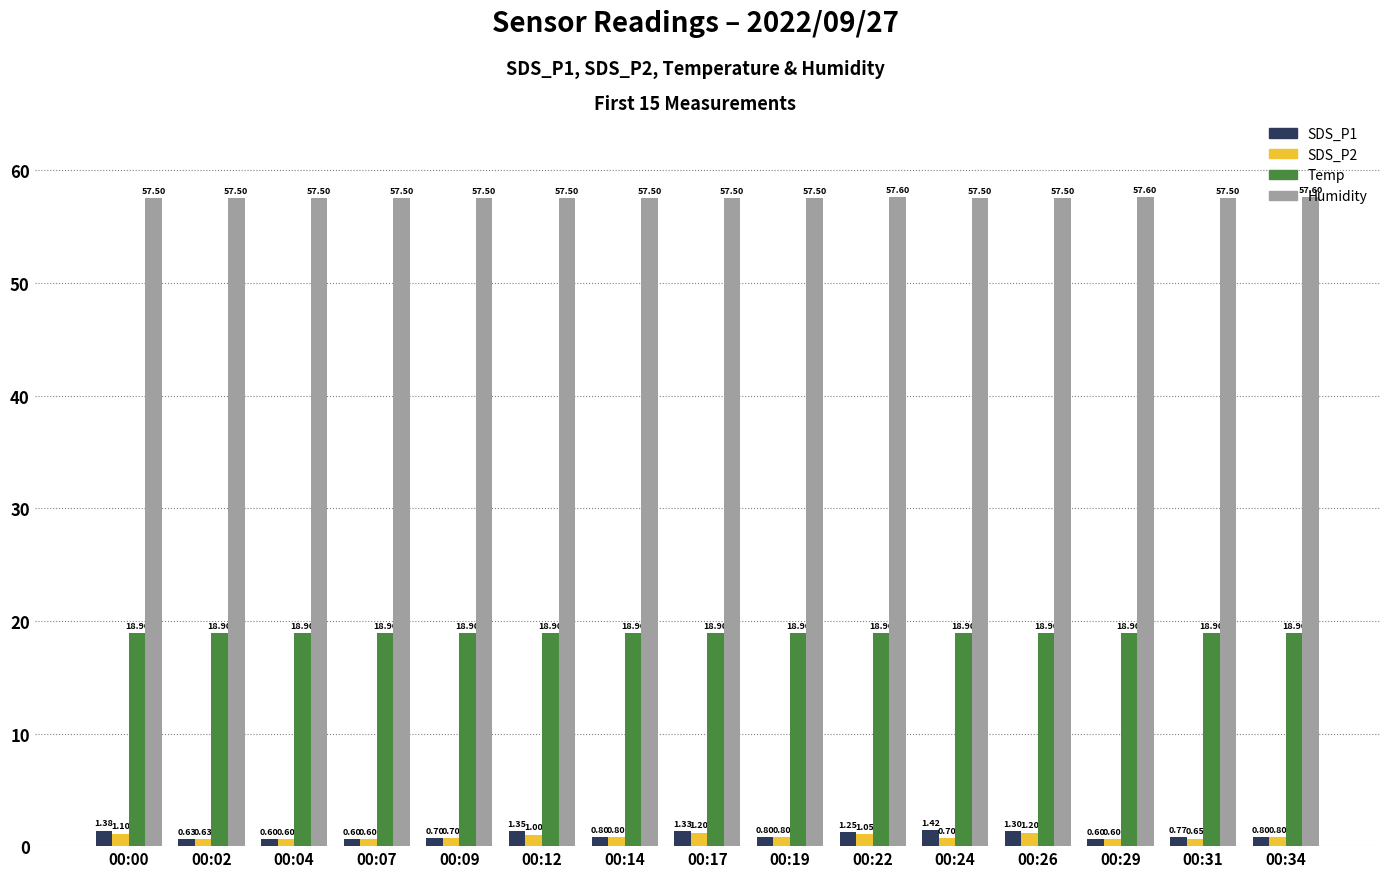

The SDS_P1 series shows 0.8 at 00:14. True or false?

True